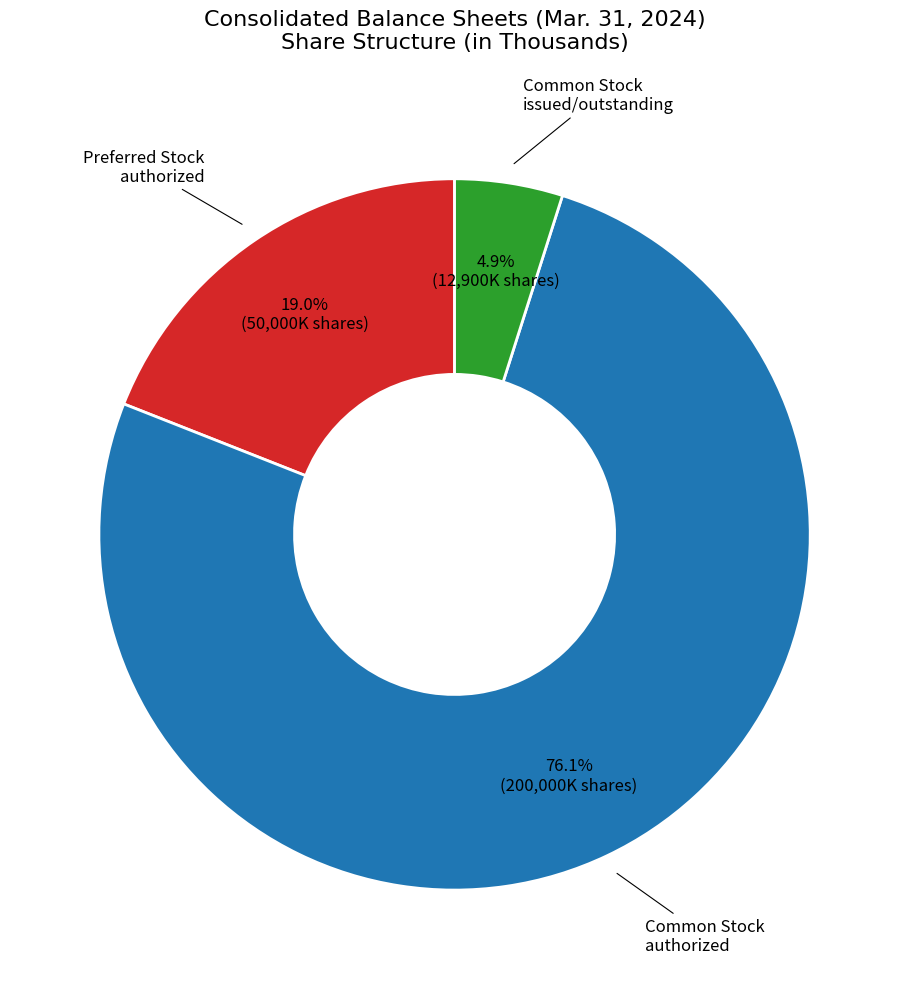

Does any single category account for the majority?

Yes